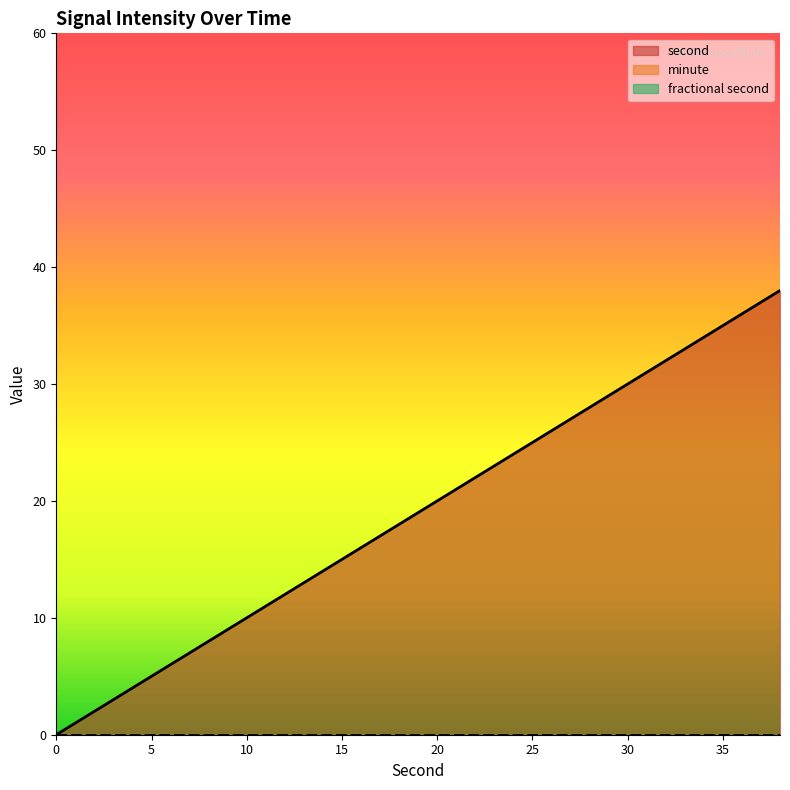

True or false: second has a value of 10 at 36.

False